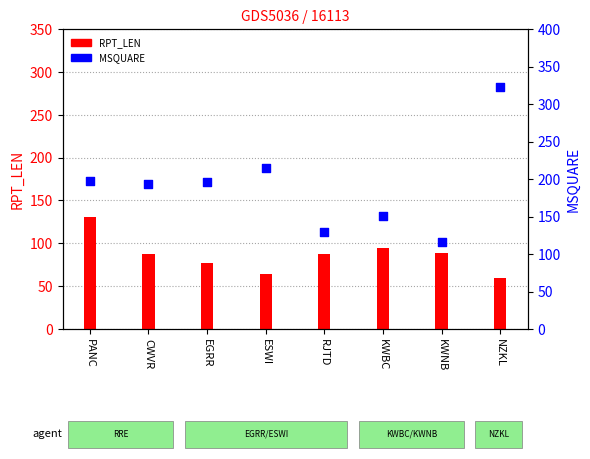

At how many categories does at least one series exceed 197?

2